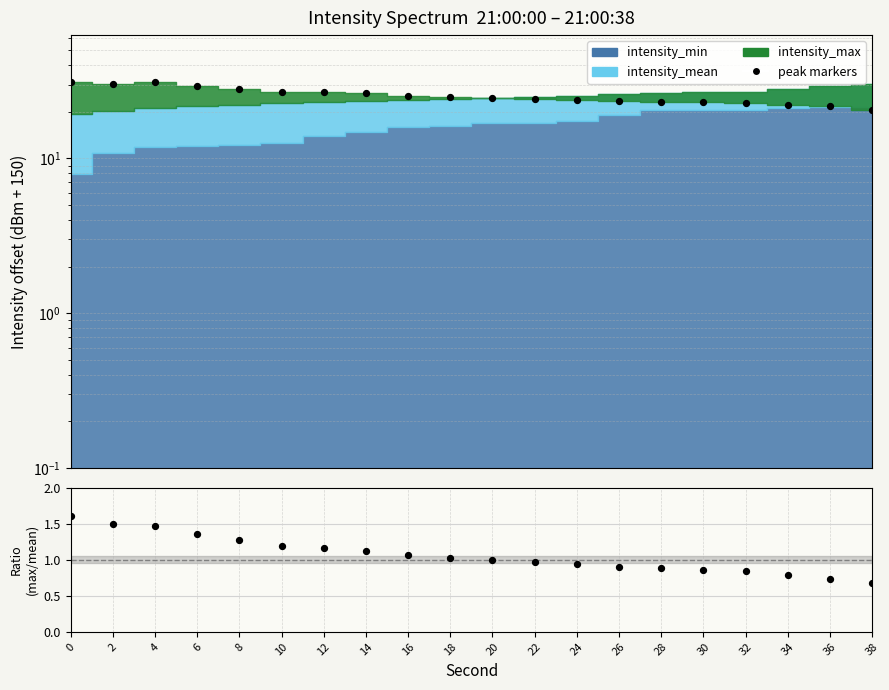

Which series contains the highest Y value?

peak markers